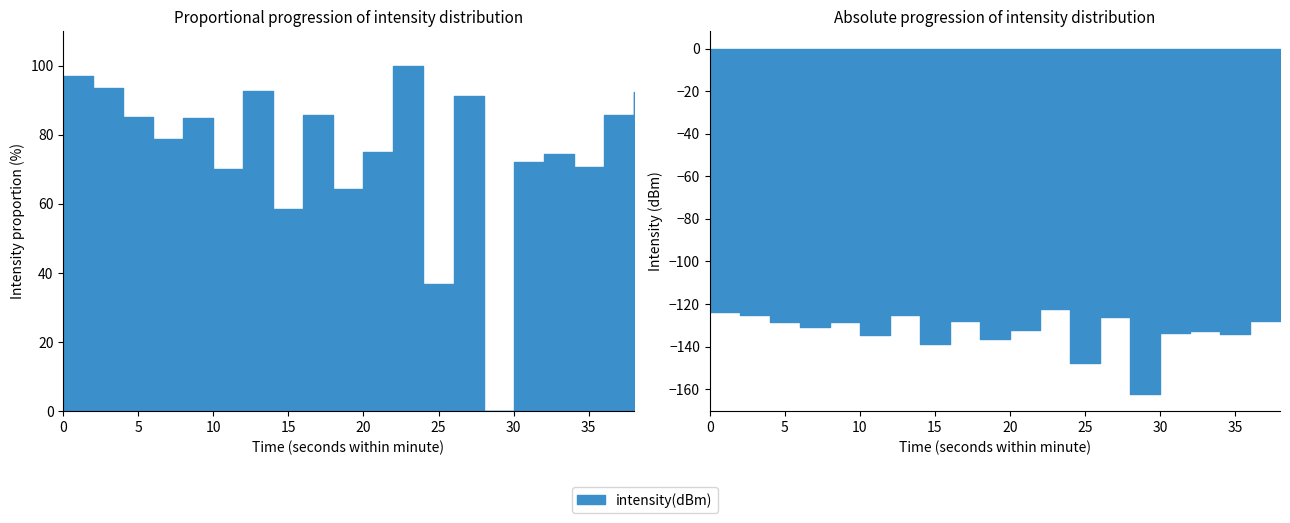

The chart shows a value of 28.4 at 40. True or false?

False